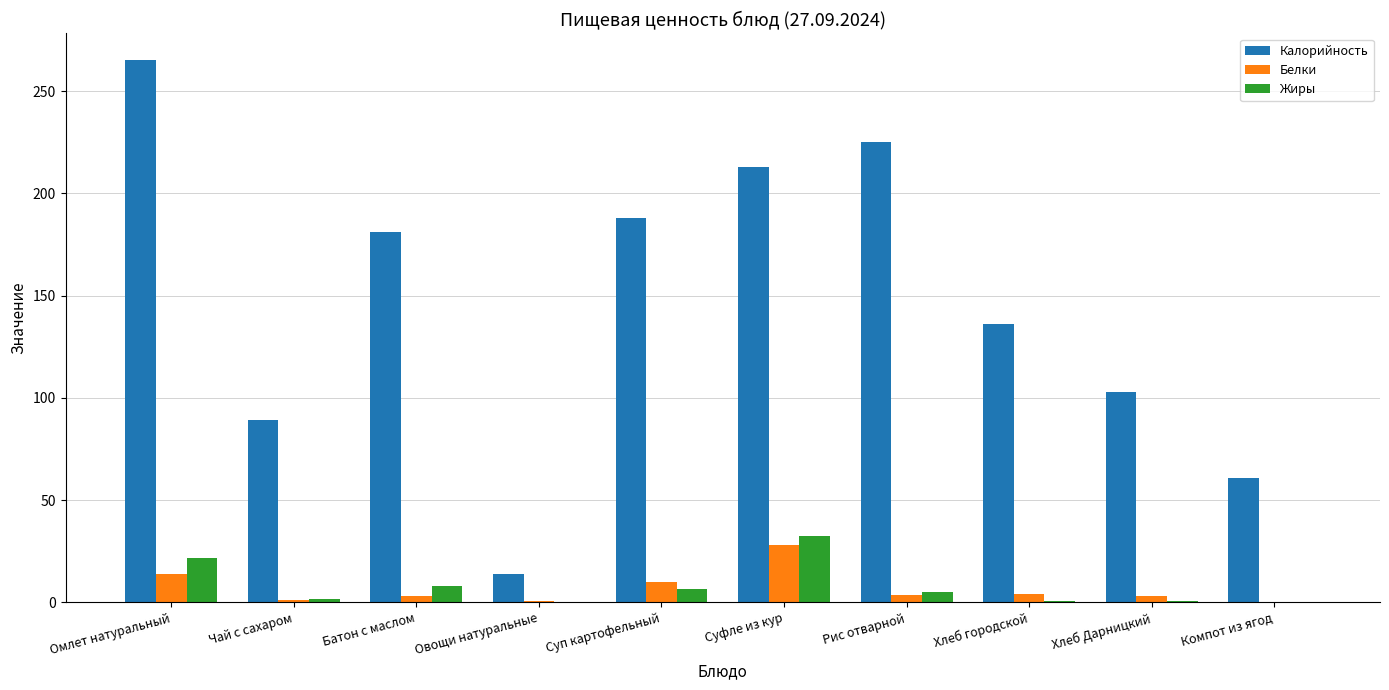

Is the value of Калорийность at Хлеб Дарницкий greater than the value of Белки at Чай с сахаром?

Yes